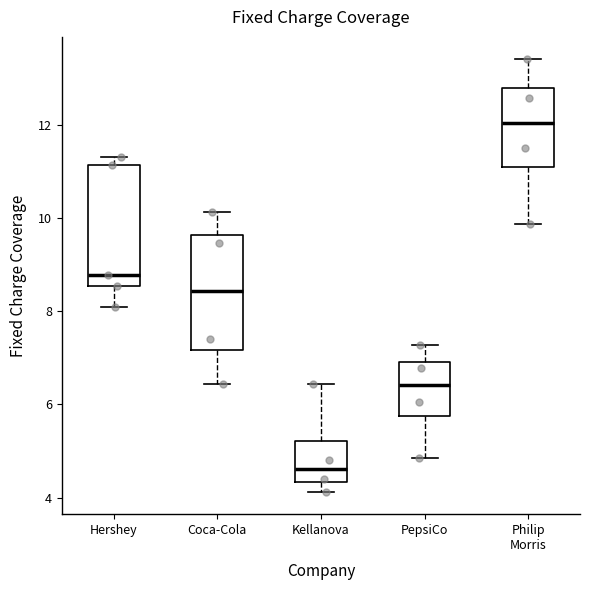

Reading left to right, read every box against the y-axis: the position of its median line, the range the box covers, and the ends of its whiskers. The values are not printed on the chart, so give them approximately, as read against the axis.

Hershey: median 8.8, box 8.6 to 11.2, whiskers 8.0 to 11.4
Coca-Cola: median 8.4, box 7.2 to 9.6, whiskers 6.4 to 10.2
Kellanova: median 4.6, box 4.4 to 5.2, whiskers 4.2 to 6.4
PepsiCo: median 6.4, box 5.8 to 7.0, whiskers 4.8 to 7.2
Philip Morris: median 12.0, box 11.0 to 12.8, whiskers 9.8 to 13.4